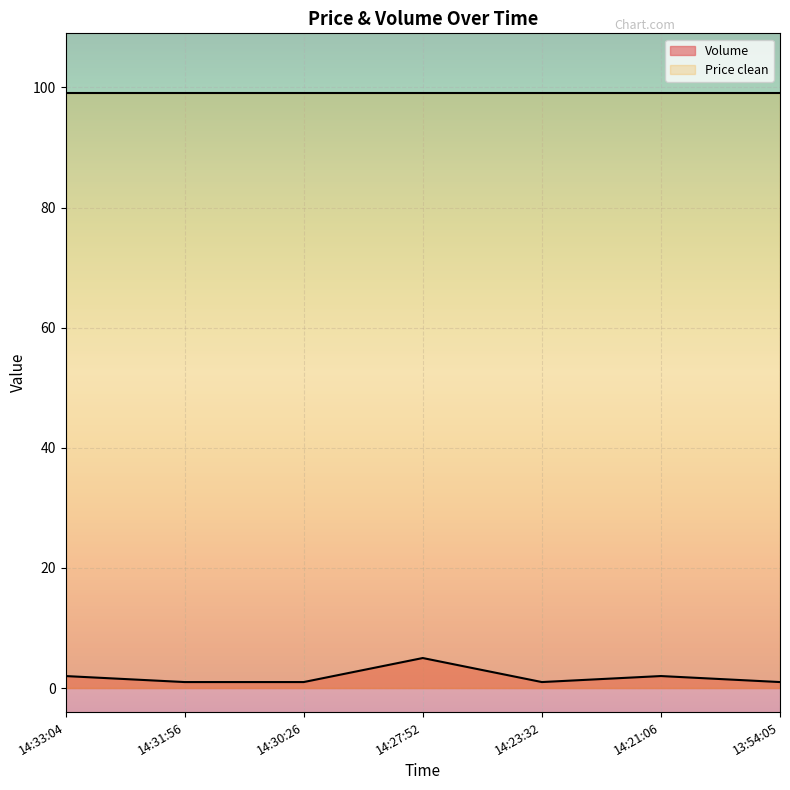

At which category does the chart reach its minimum across all series?

14:31:56